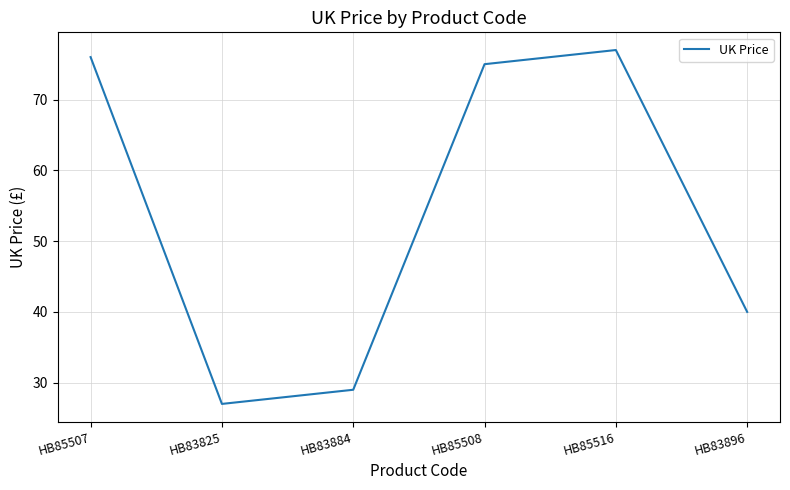

What is the average value?

54.0